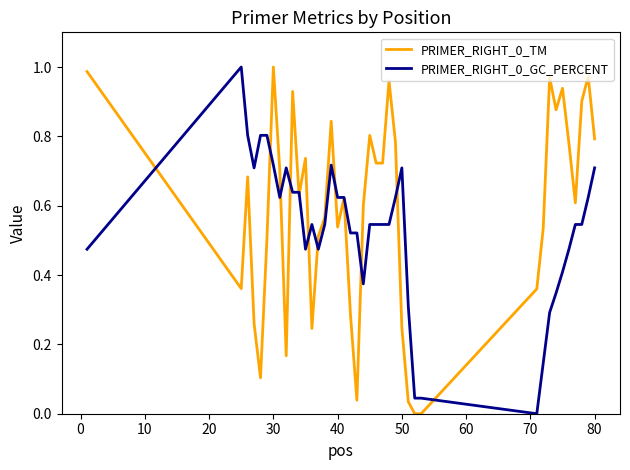

How many lines are shown in the chart?

2